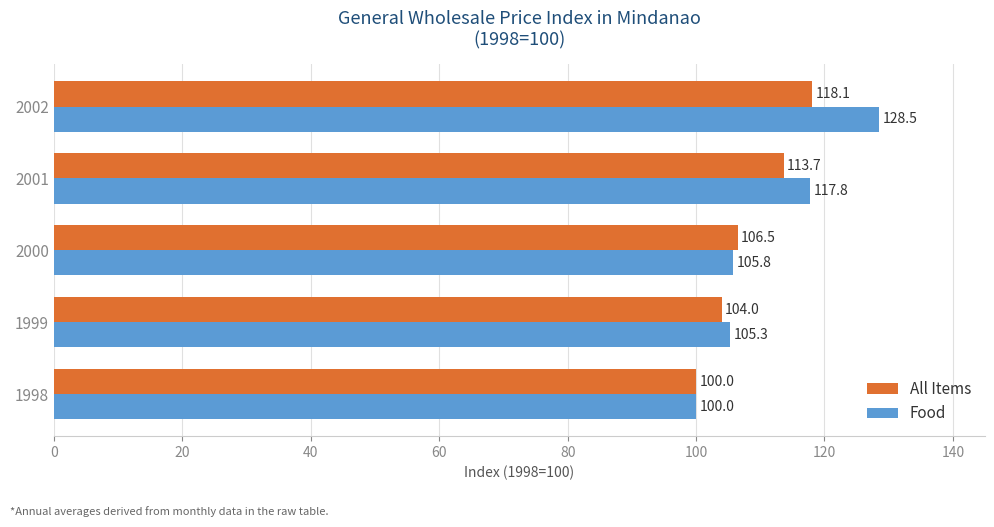

Which series has the largest total across all categories?

Food